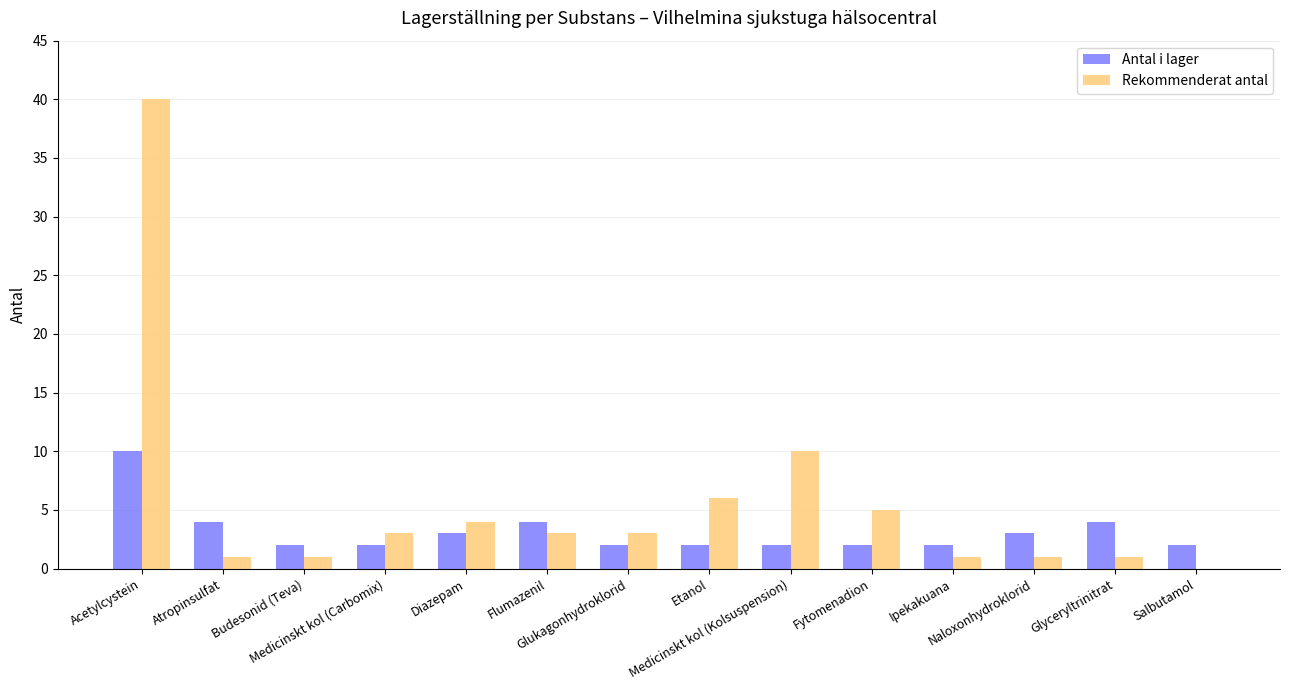

How many positive values does the Rekommenderat antal series have?

13